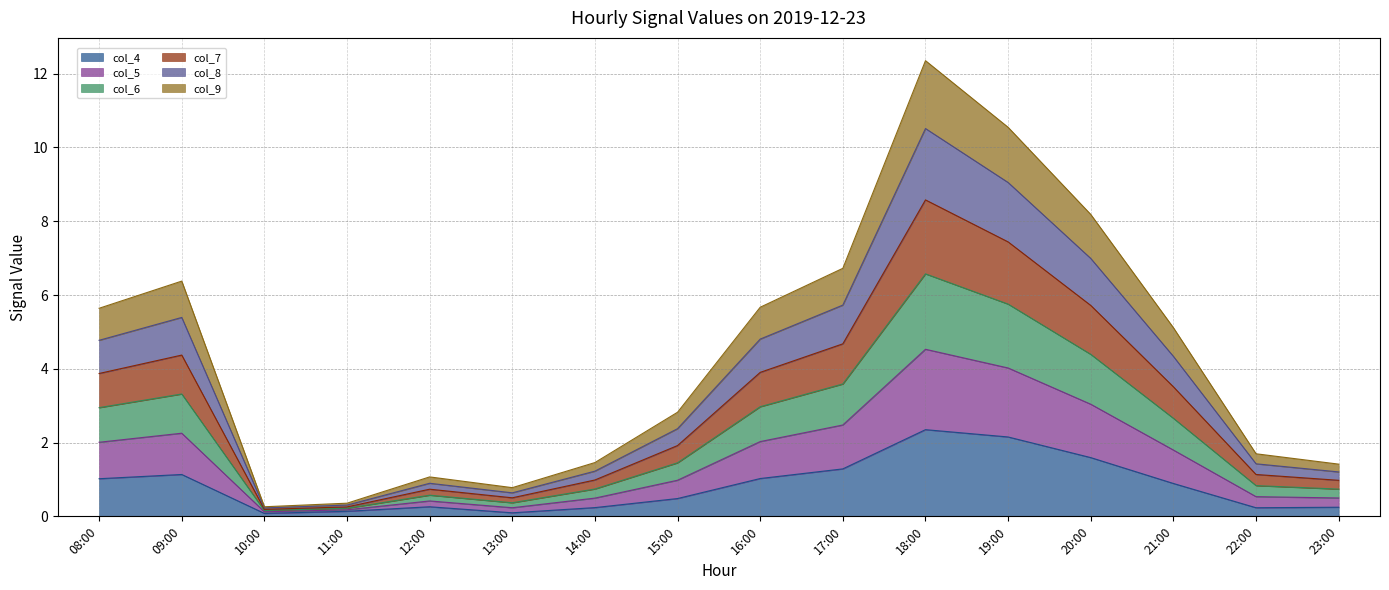

What is the total value across all series at 17:00?

6.7